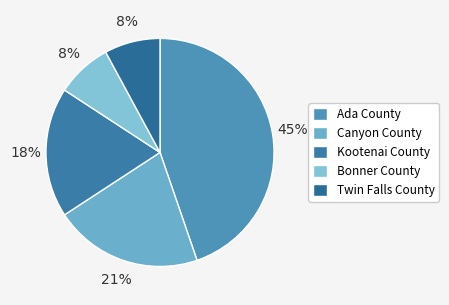

Count the number of slices in the pie.

5